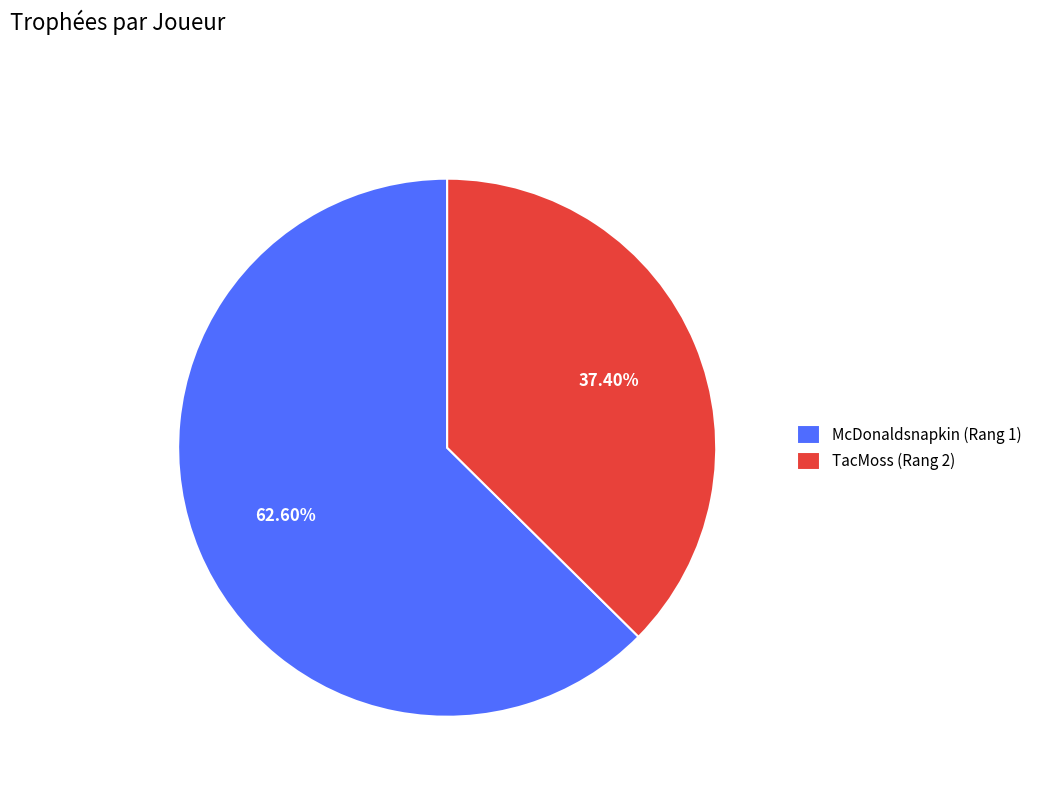

To the nearest percent, what percentage of the pie is McDonaldsnapkin (Rang 1)?

63%